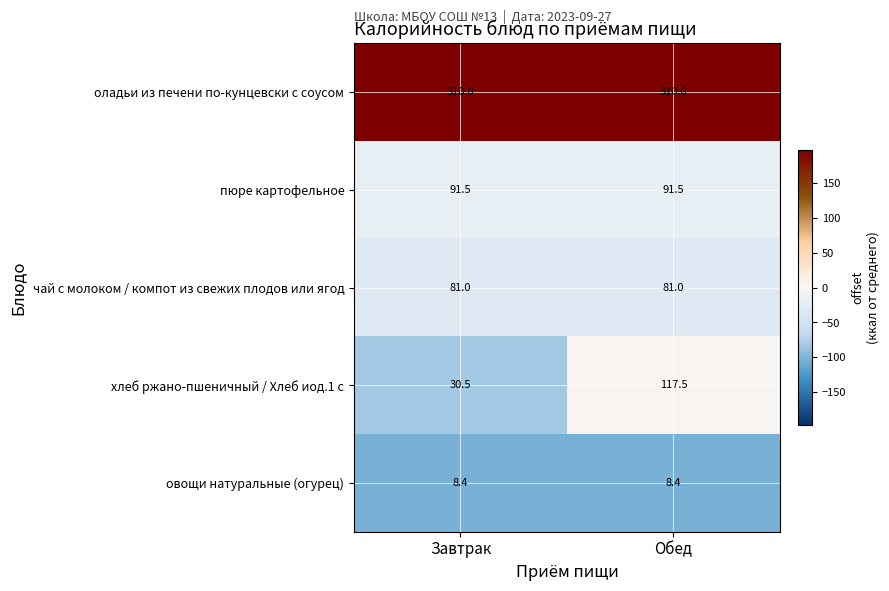

What is the sum of all овощи натуральные (огурец) values?

16.8